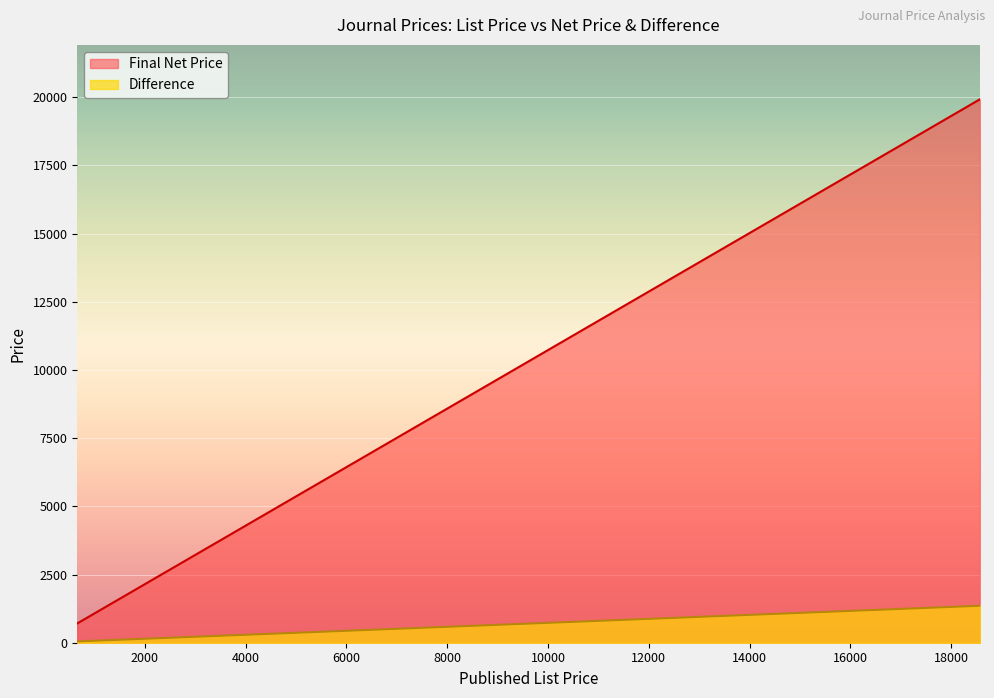

Which series changed the most between 11 and 21?

Final Net Price